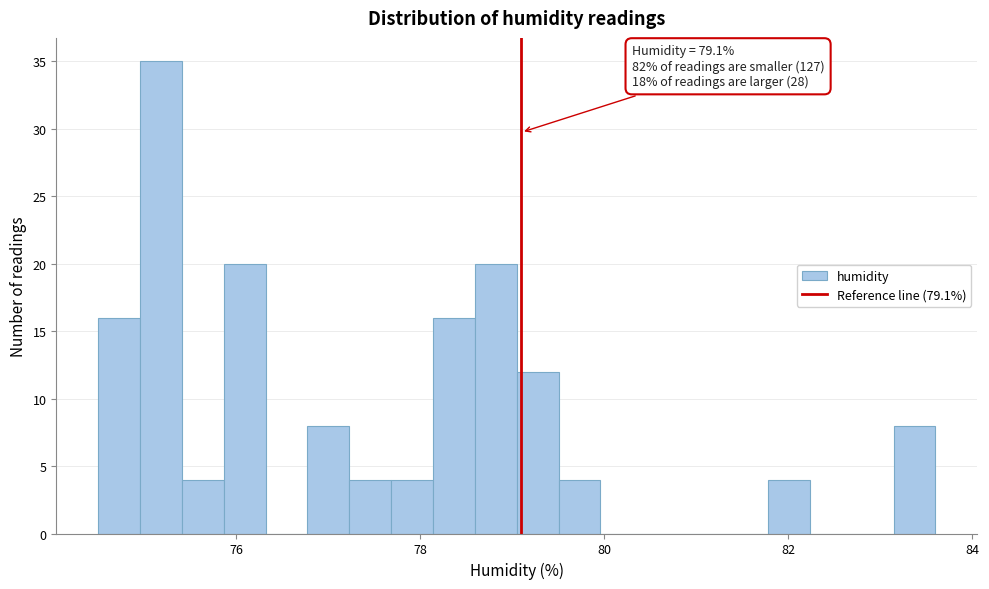

Around what value on the x-axis is the tallest bar? Give the approximate position of its centre, as read against the axis.

75.2